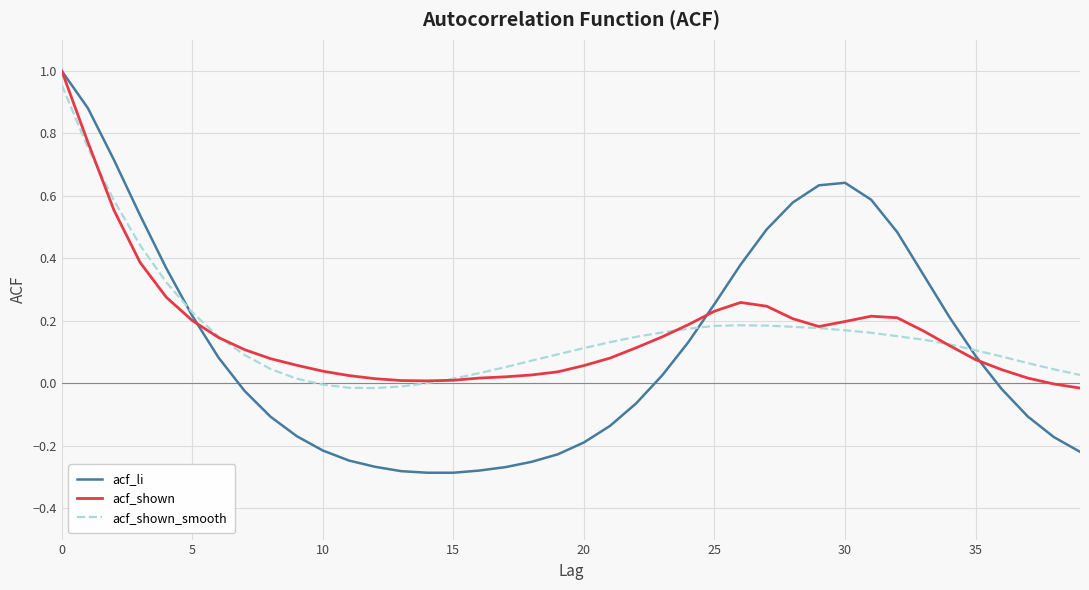

Which series has the widest spread of values?

acf_li